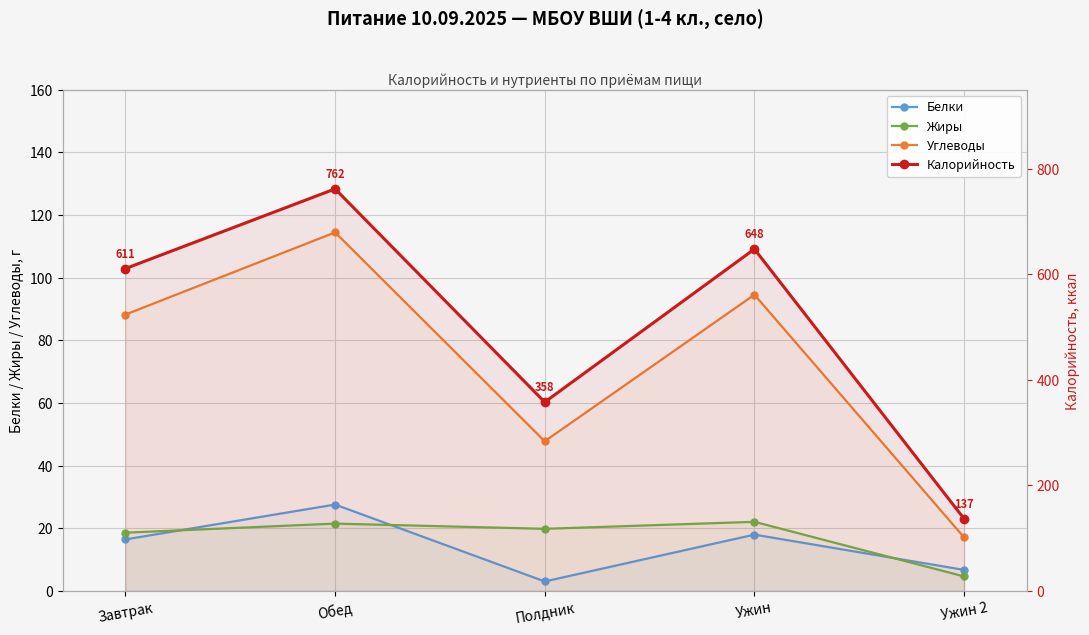

How many data points in Жиры are less than 19?

2